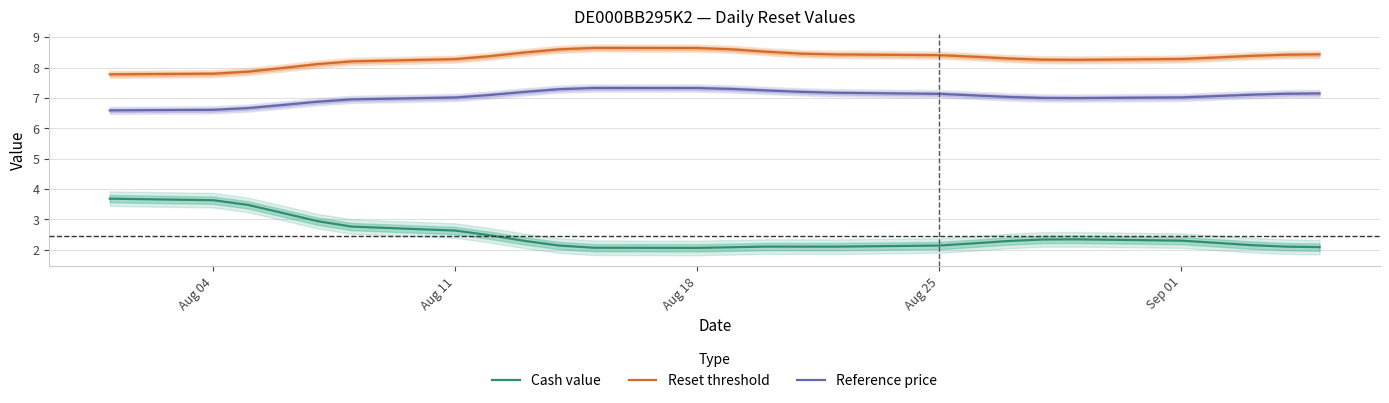

True or false: Reference price and Cash value cross at least once.

False